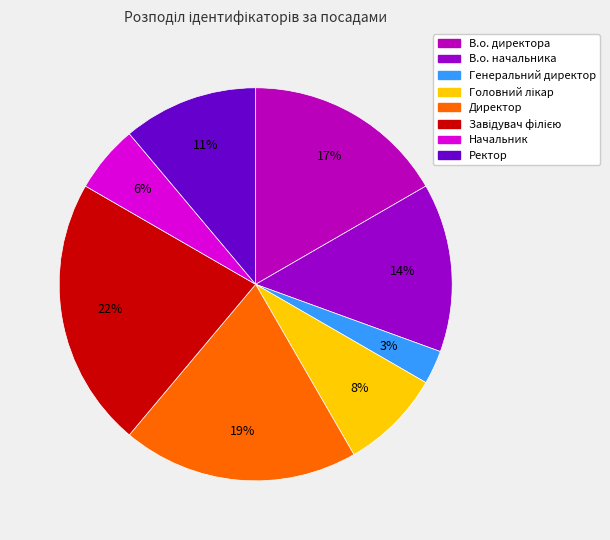

To the nearest percent, what portion does В.о. начальника represent?

14%